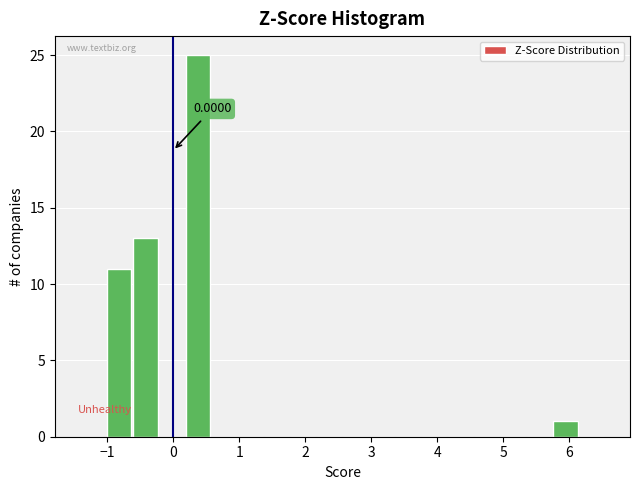

Read against the x-axis, roughly where is the centre of the tallest bar?

0.4